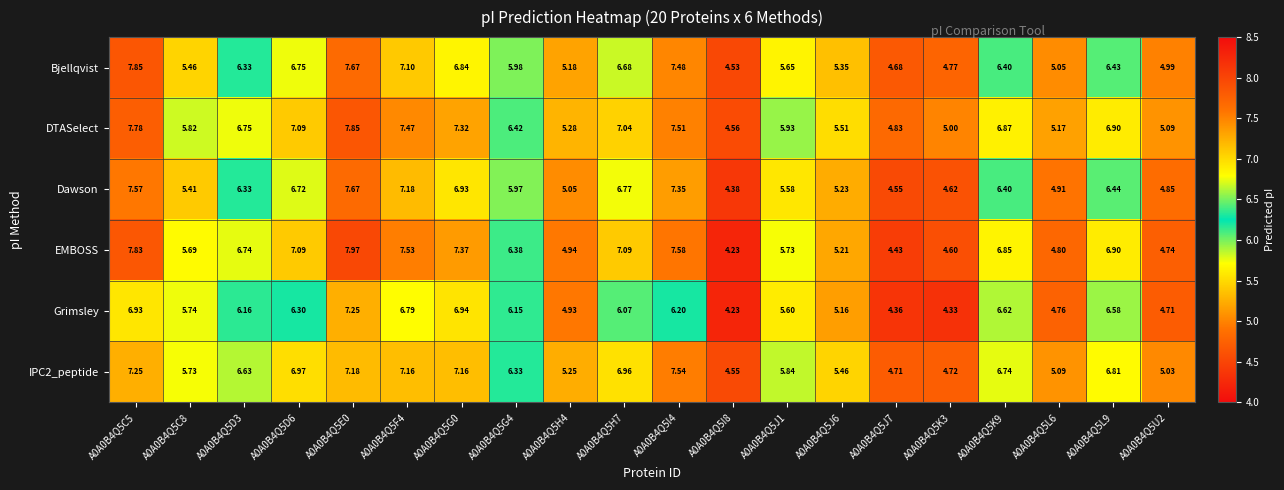

Which series has the widest spread of values?

EMBOSS